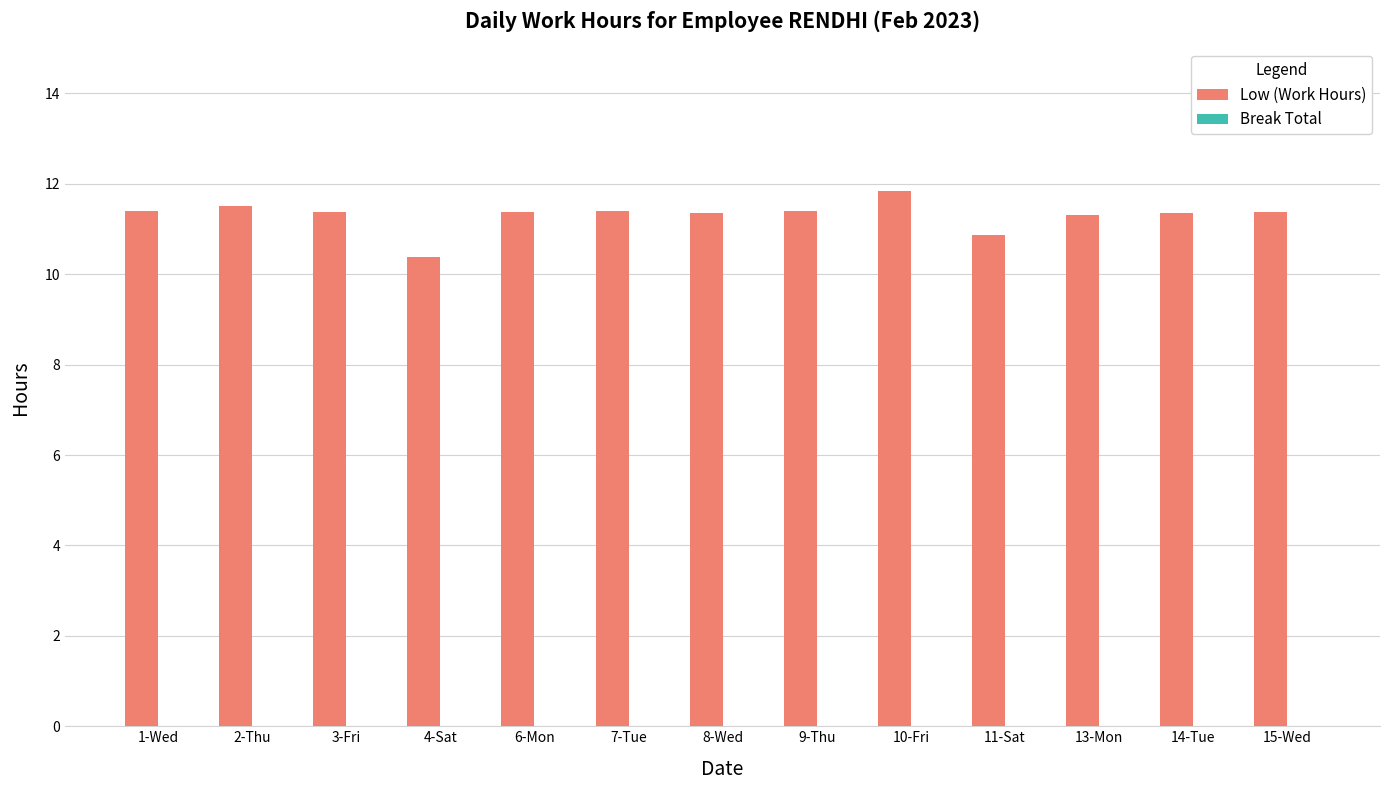

Approximately how many times larger is the value at 1-Wed compared to 9-Thu?

1.0